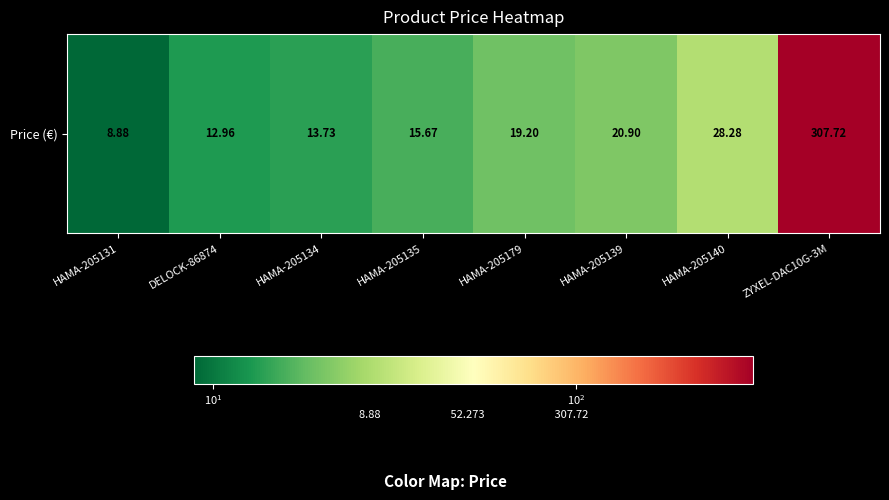

True or false: the data shows 105.1 at ZYXEL-DAC10G-3M.

False